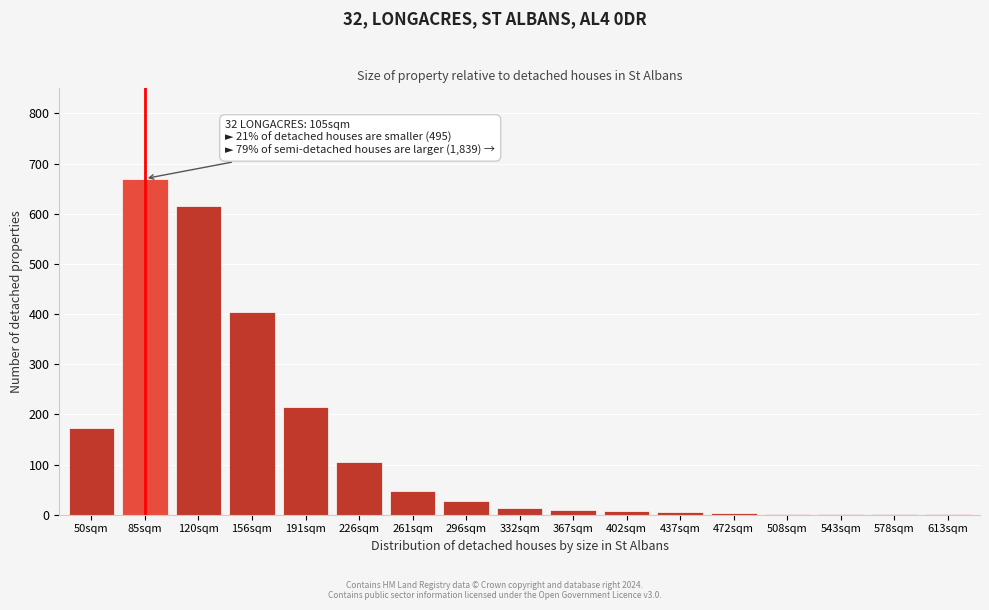

Which label corresponds to the largest value in the chart?

85sqm